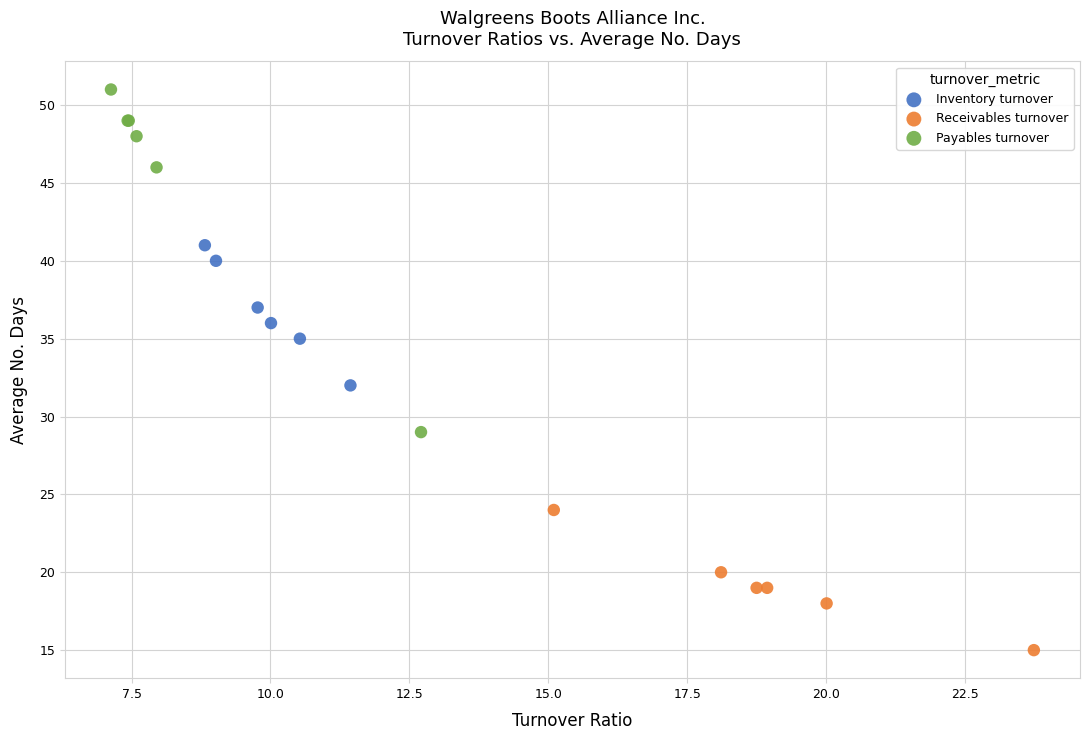

Which series has the widest spread of Y values?

Payables turnover